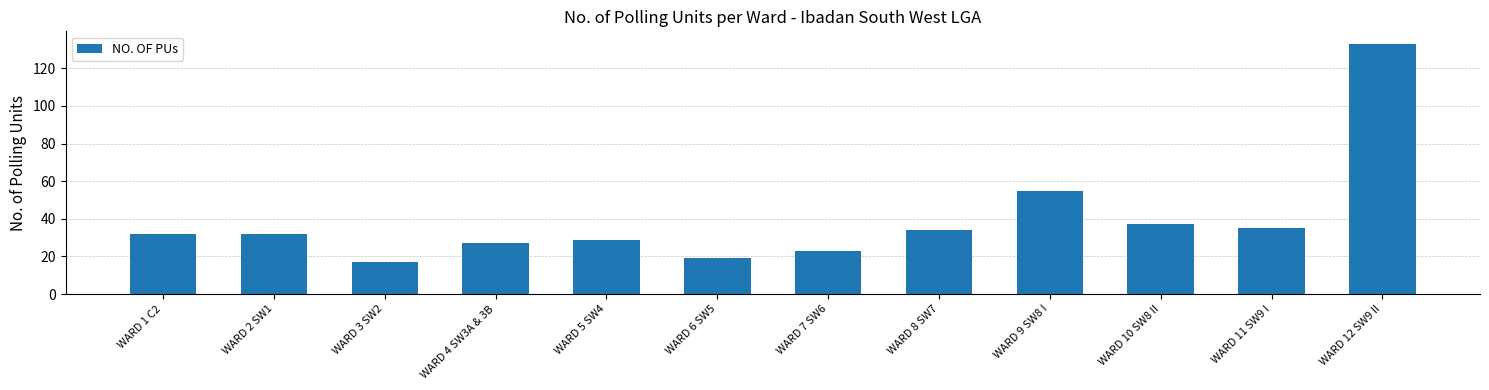

Reading left to right, list all the values displayed in this chart.

WARD 1 C2=32	WARD 2 SW1=32	WARD 3 SW2=17	WARD 4 SW3A & 3B=27	WARD 5 SW4=29	WARD 6 SW5=19	WARD 7 SW6=23	WARD 8 SW7=34	WARD 9 SW8 I=55	WARD 10 SW8 II=37	WARD 11 SW9 I=35	WARD 12 SW9 II=133